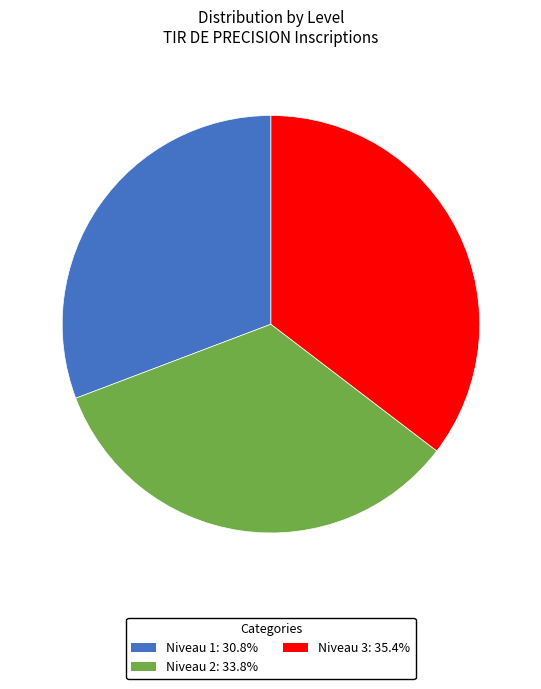

Do Niveau 1: 30.8% and Niveau 2: 33.8% together represent more than half of the pie?

Yes